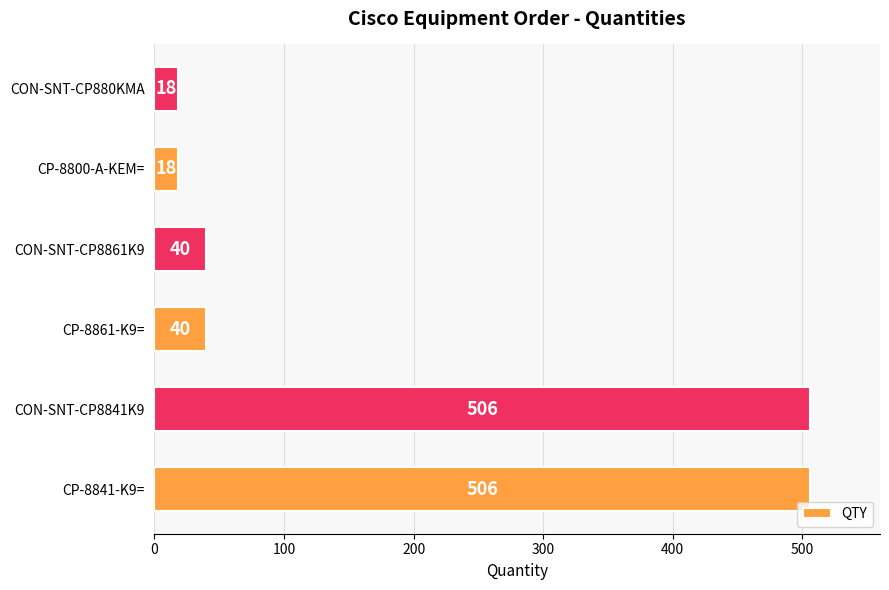

True or false: the data shows 105 at CON-SNT-CP8841K9.

False